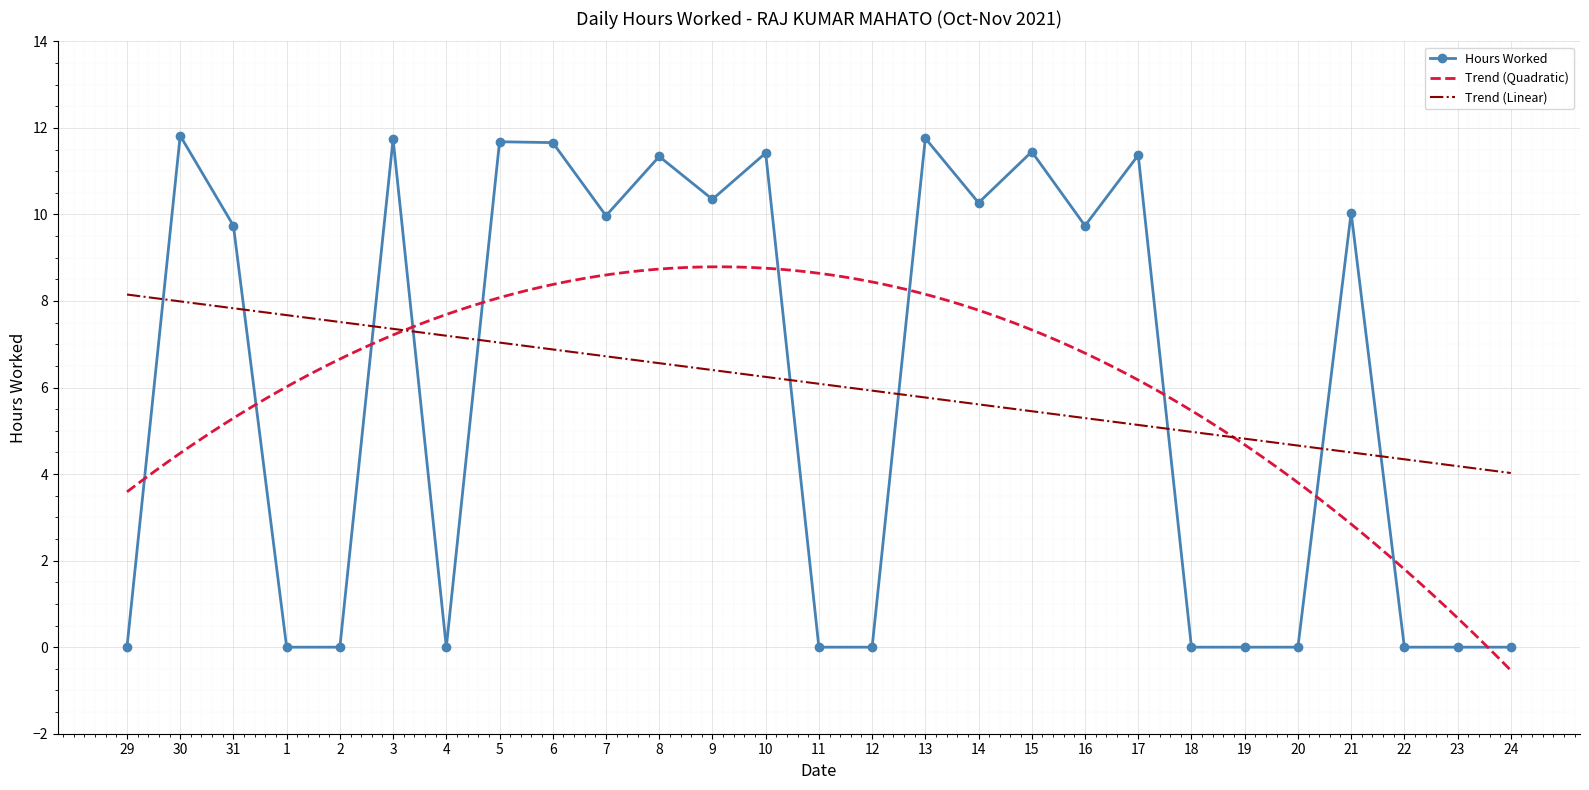

At which category does the data reach its first local peak?

30